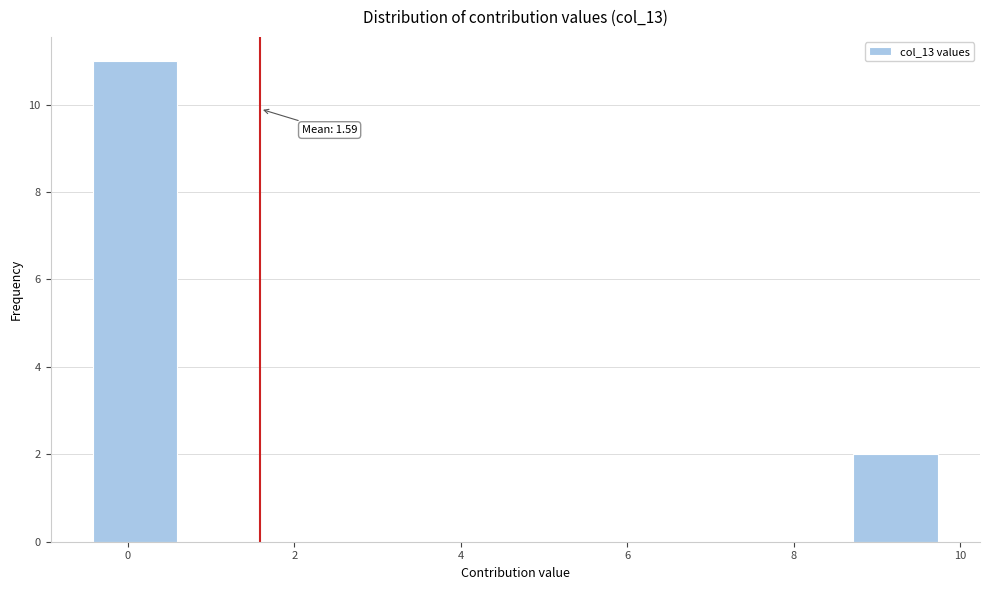

Over which range of the x-axis is the bar tallest?

-0.4 to 0.6